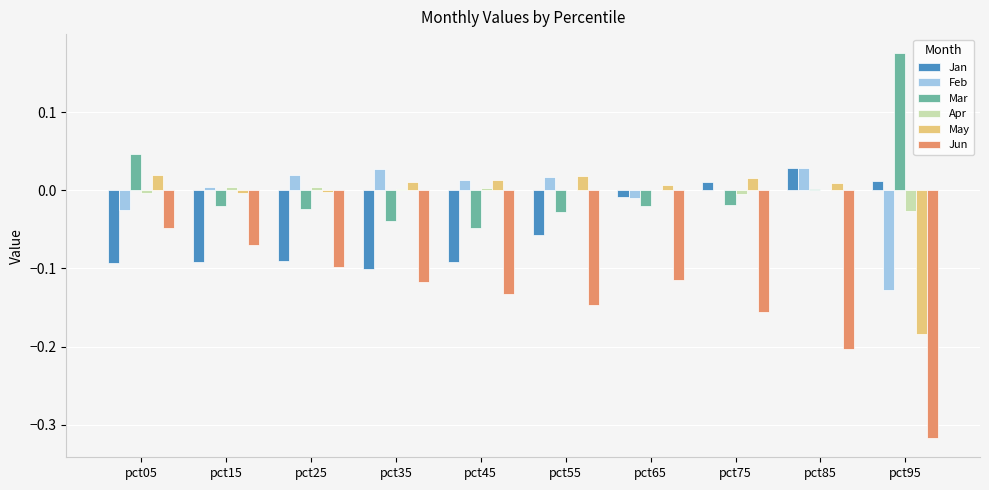

How many categories are shown in the chart?

10